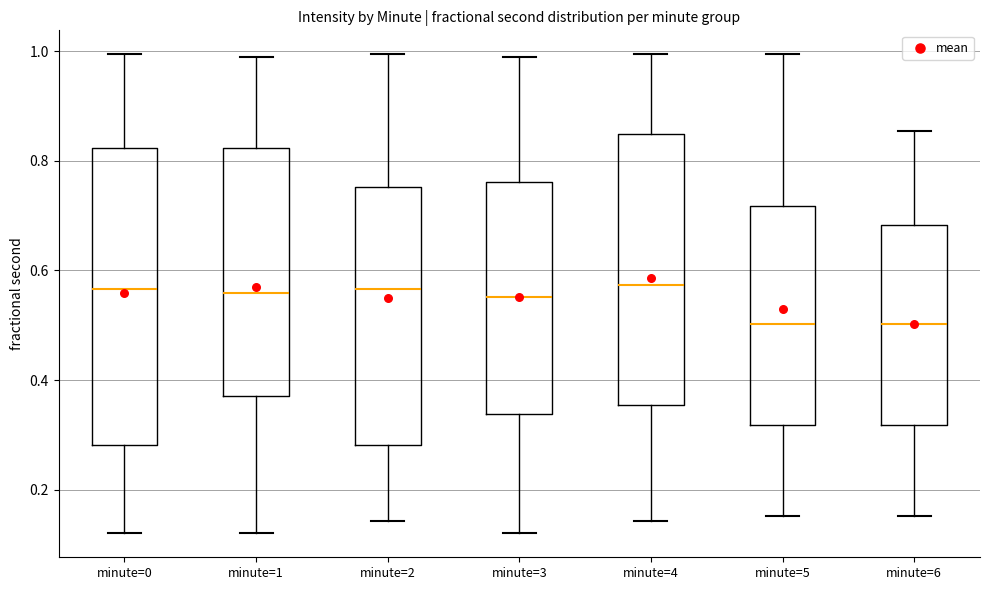

Reading left to right, read every box against the y-axis: the position of its median line, the range the box covers, and the ends of its whiskers. The values are not printed on the chart, so give them approximately, as read against the axis.

minute=0: median 0.56, box 0.28 to 0.82, whiskers 0.12 to 1.00
minute=1: median 0.56, box 0.38 to 0.82, whiskers 0.12 to 0.98
minute=2: median 0.56, box 0.28 to 0.76, whiskers 0.14 to 1.00
minute=3: median 0.56, box 0.34 to 0.76, whiskers 0.12 to 0.98
minute=4: median 0.58, box 0.36 to 0.84, whiskers 0.14 to 1.00
minute=5: median 0.50, box 0.32 to 0.72, whiskers 0.16 to 1.00
minute=6: median 0.50, box 0.32 to 0.68, whiskers 0.16 to 0.86